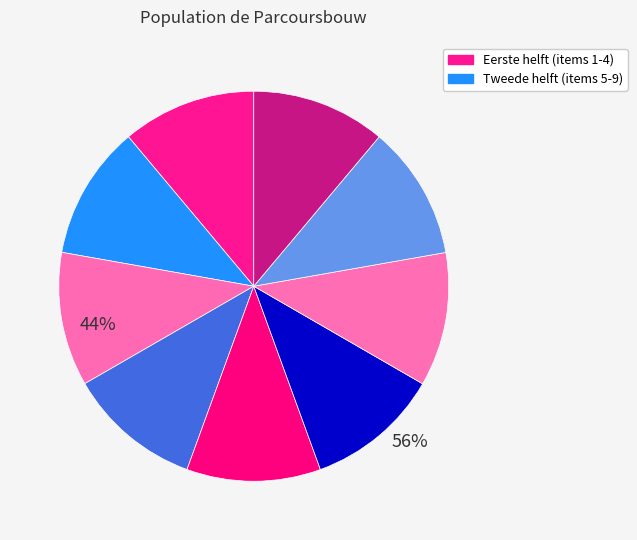

How many slices are in this pie chart?

9